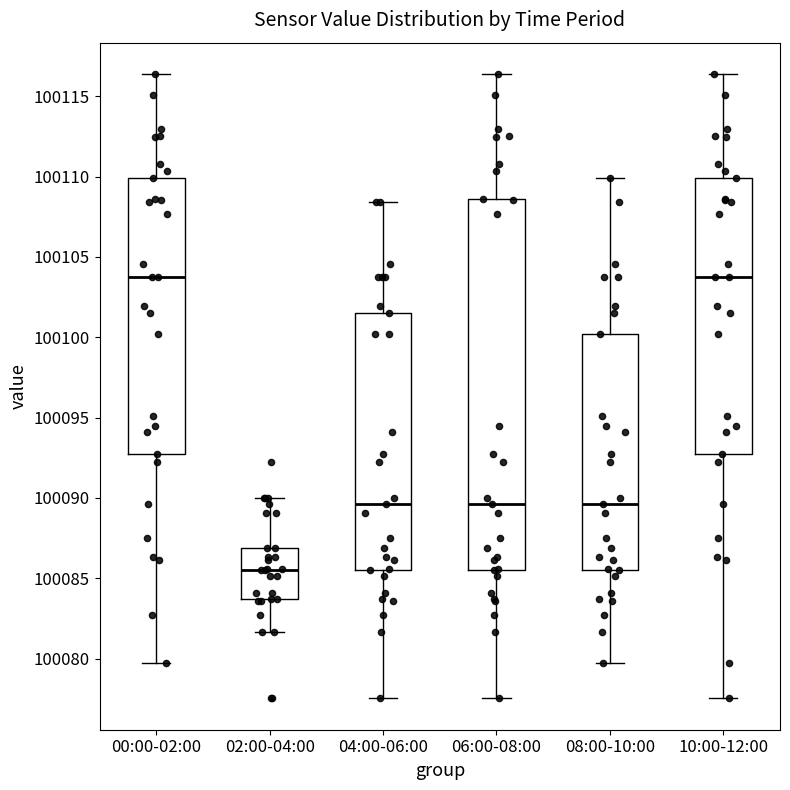

Which box is the tallest, from its lower edge to its upper edge?

06:00-08:00